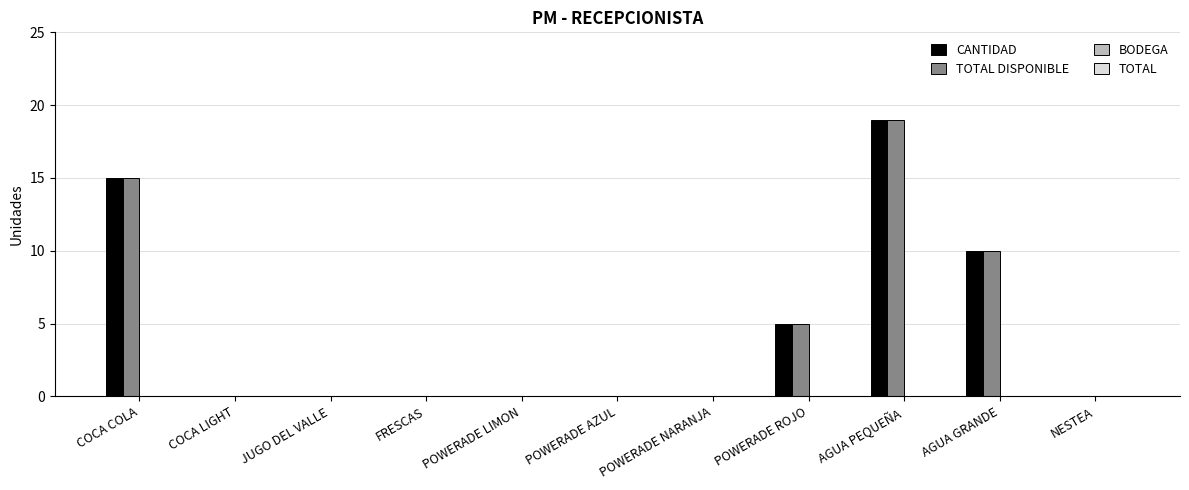

What is the average value of the TOTAL DISPONIBLE series?

4